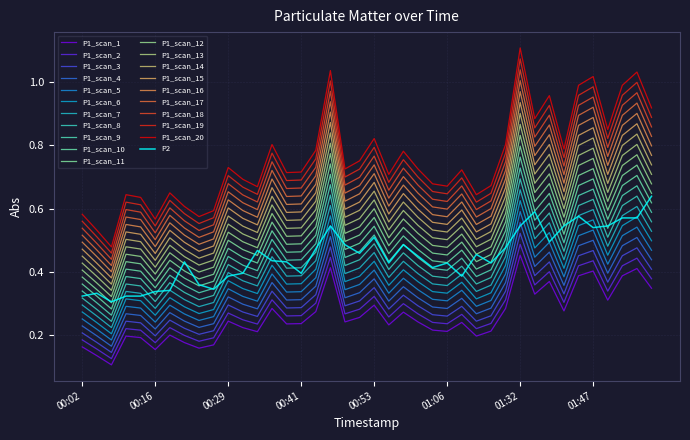

At which category is the sum across all series the highest?

01:32